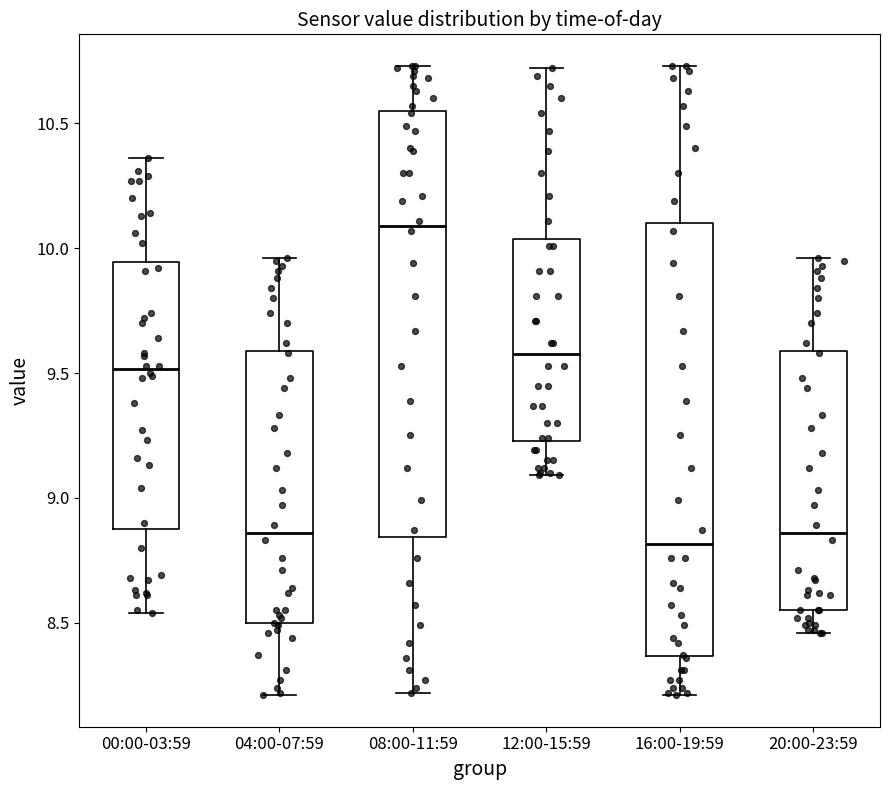

Where does the lower whisker of the box for 08:00-11:59 end on the y-axis? The values are not printed on the chart, so give them approximately, as read against the axis.

8.20